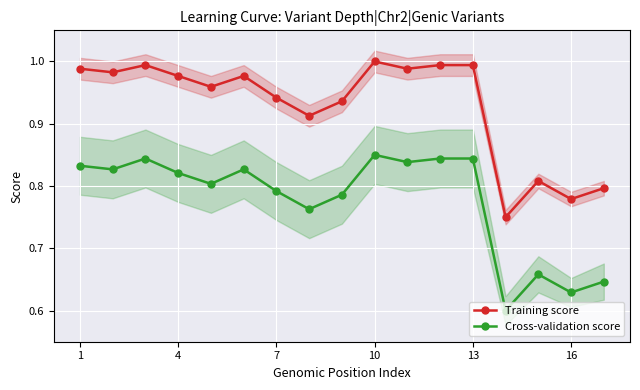

True or false: Training score and Cross-validation score intersect in this chart.

False